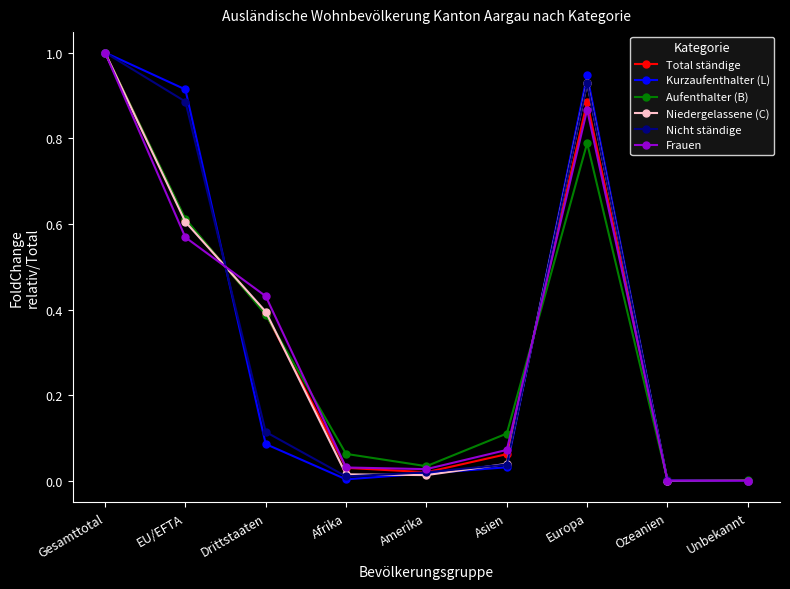

Is this an area chart (filled region under the line)?

No